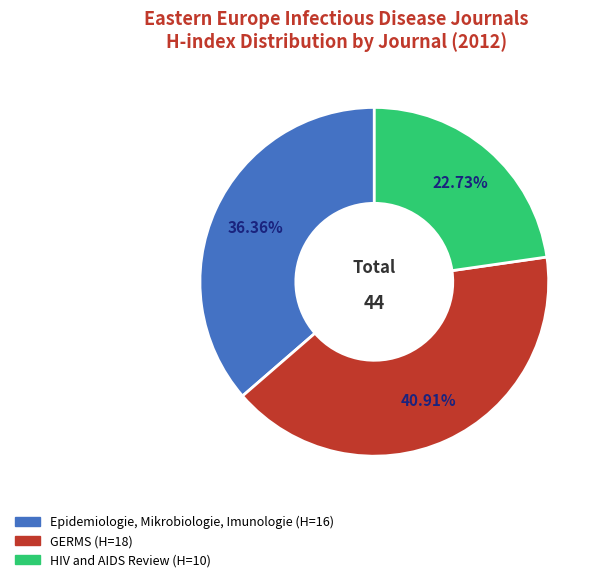

Is there a majority slice in this chart?

No